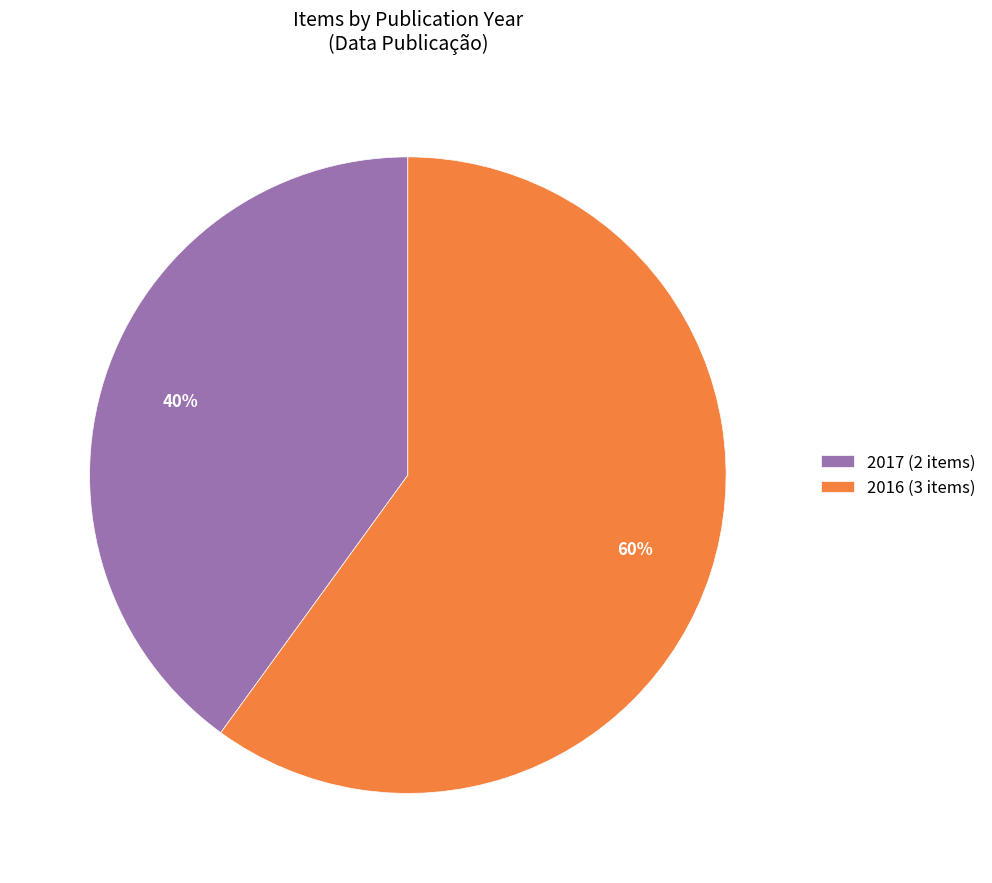

True or false: 2016 (3 items) accounts for 72% of the total.

False